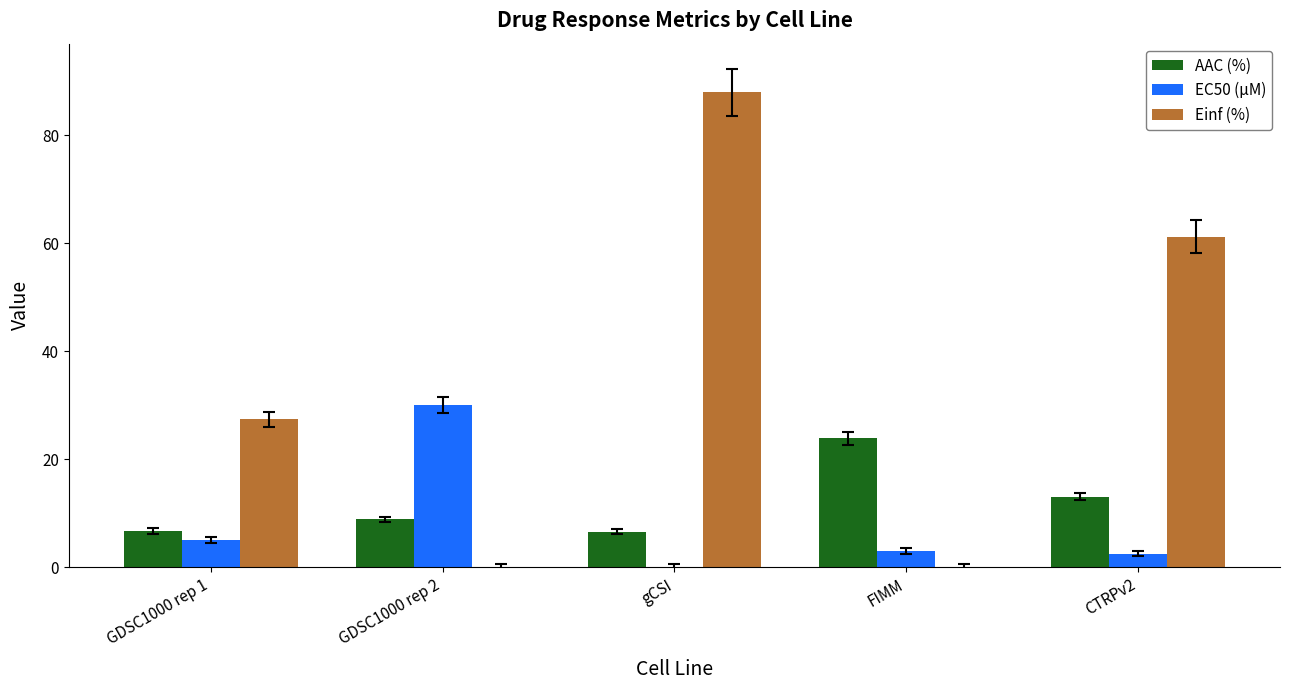

What is the average value of the Einf (%) series?

35.3